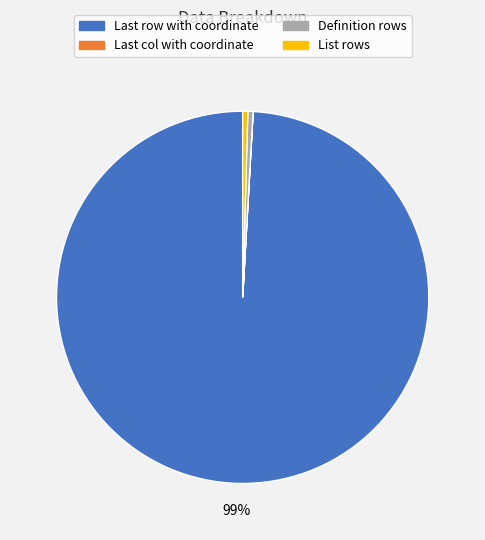

To the nearest percent, what is the average slice percentage?

25%